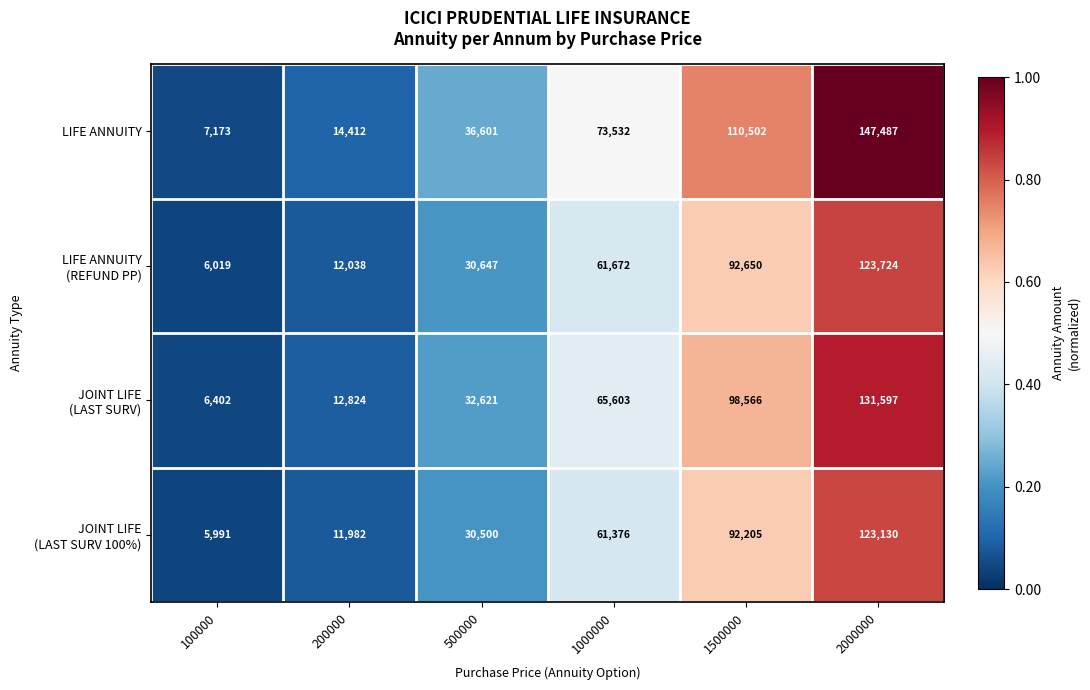

What is the sum of all LIFE ANNUITY values?

389707